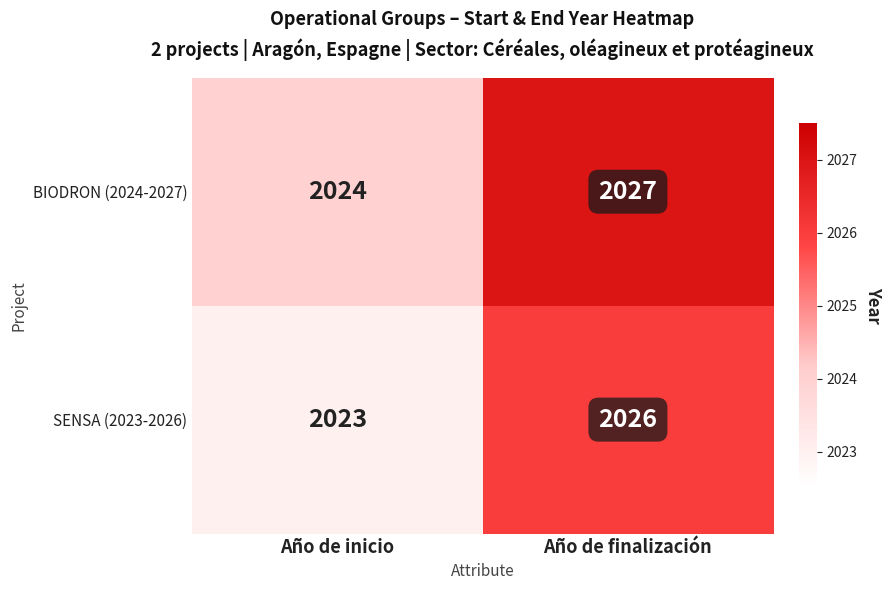

At how many categories does at least one series exceed 2025?

1